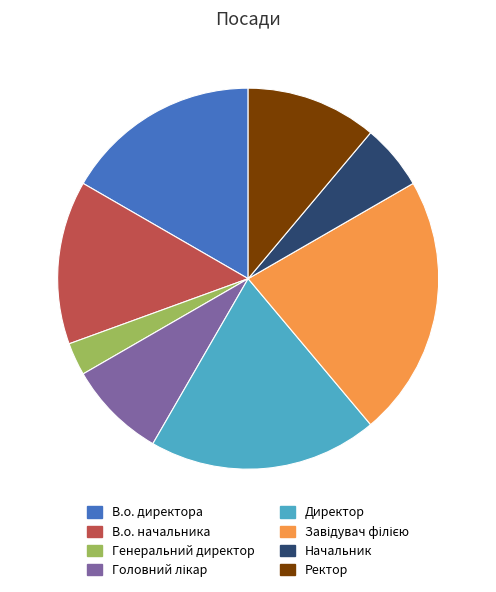

Is the sum of В.о. директора and Директор greater than half?

No